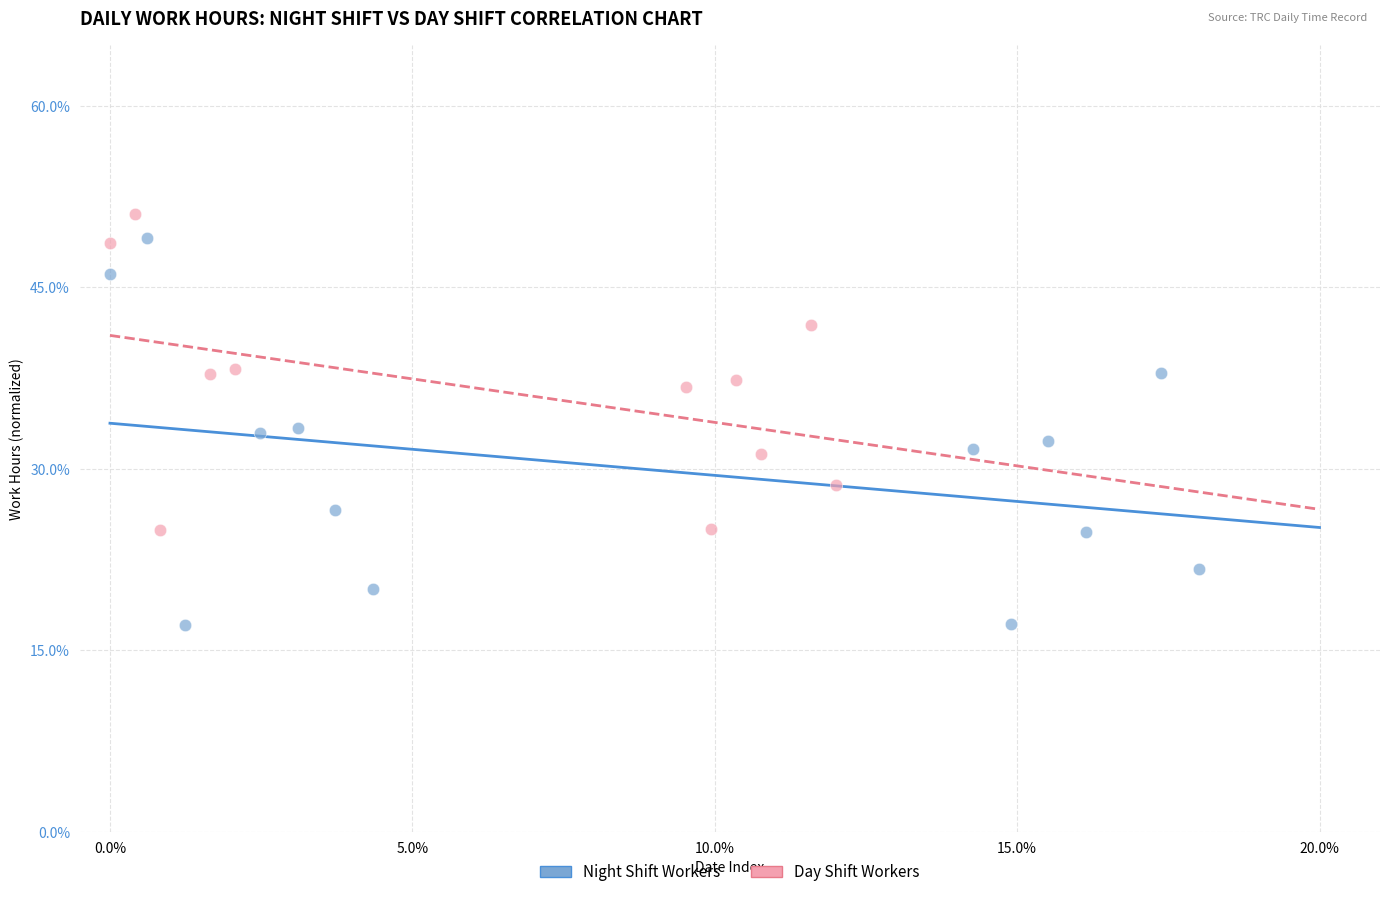

Which series contains the lowest Y value?

Night Shift Workers